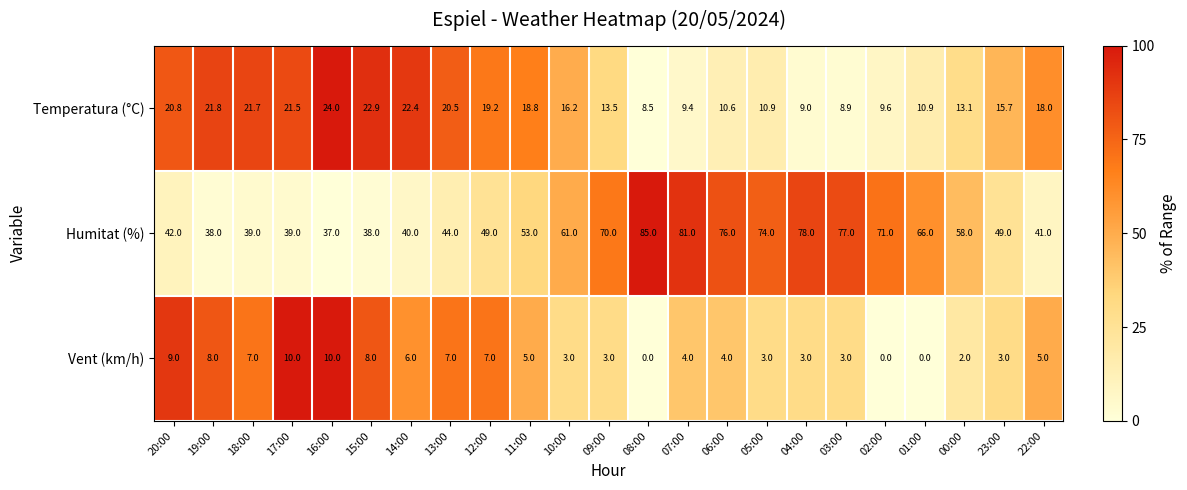

List the series in order of their overall mean, highest first.

Humitat (%), Temperatura (°C), Vent (km/h)